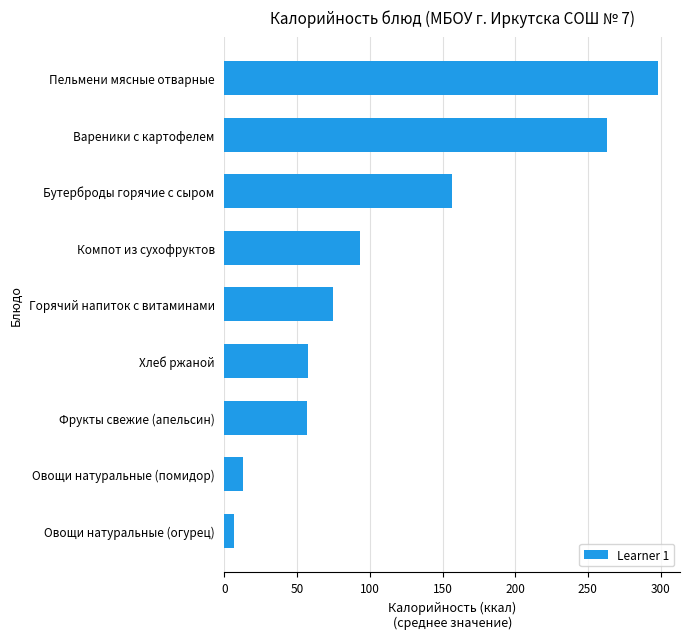

How many values exceed 74?

5